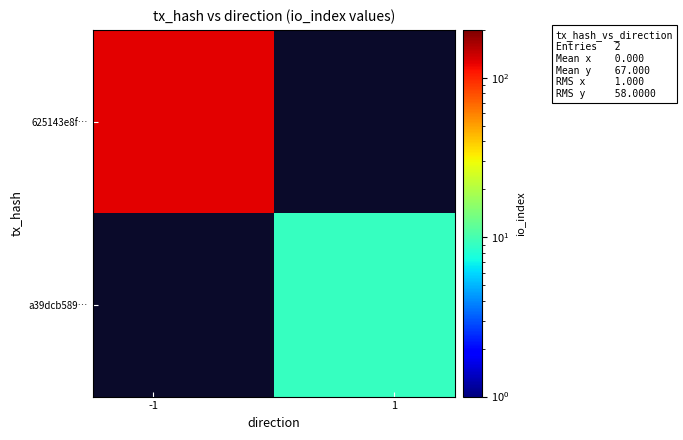

At how many categories does at least one series exceed 117?

1